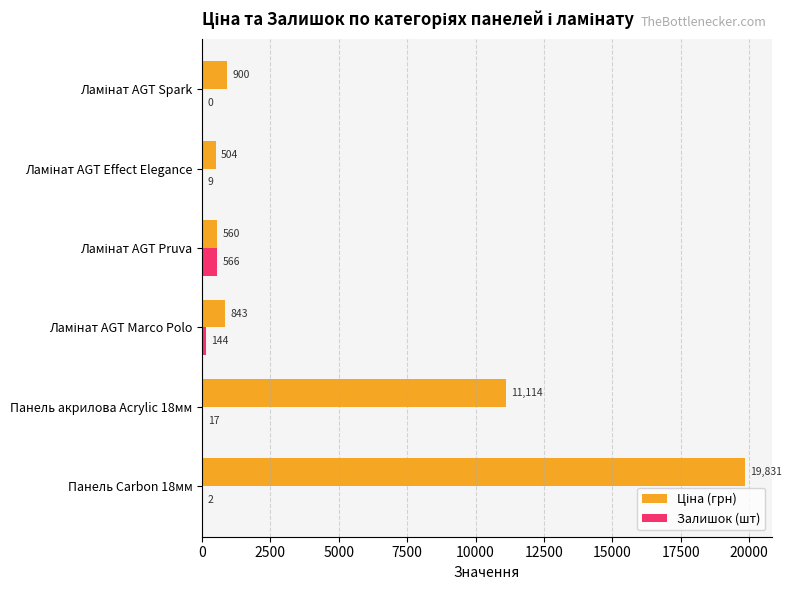

What is the sum of all Залишок (шт) values?

738.0